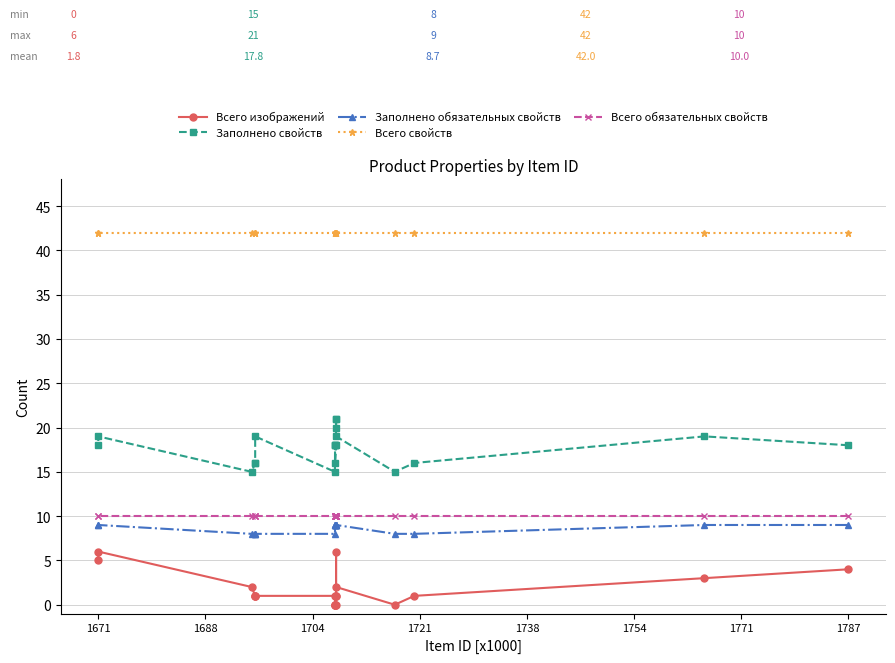

What is the maximum value for Заполнено свойств?

21